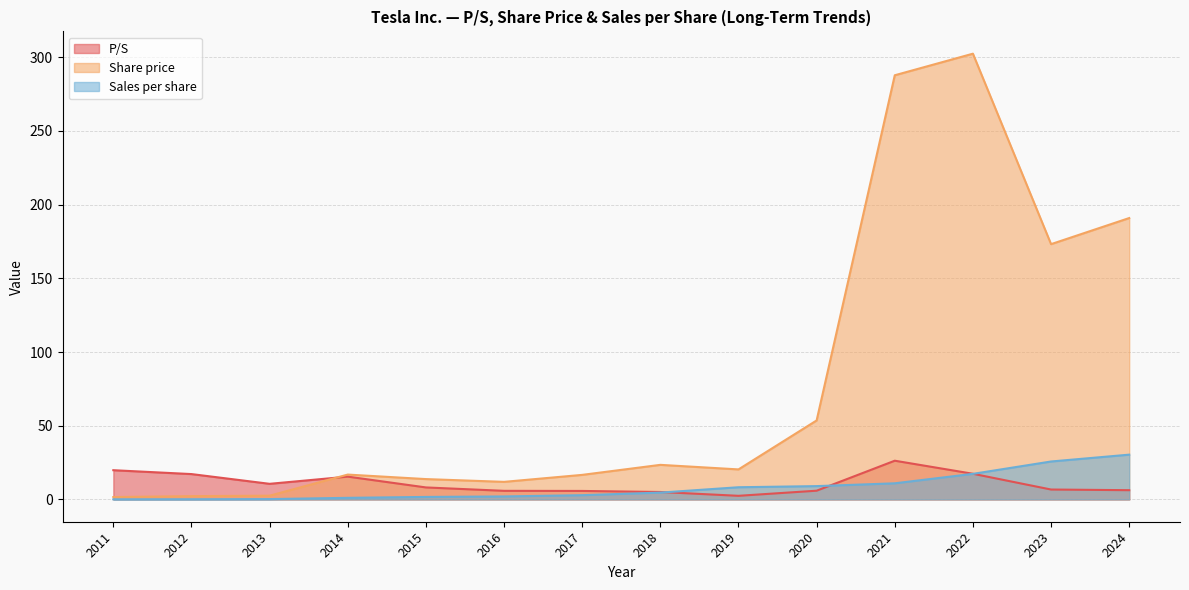

Reading left to right, list all the values displayed in this chart.

P/S: 2024=6.3	2023=6.7	2022=17.4	2021=26.3	2020=5.9	2019=2.5	2018=5.1	2017=5.8	2016=5.8	2015=8.2	2014=15.5	2013=10.6	2012=17.2	2011=19.8
Share price: 2024=190.9	2023=173.2	2022=302.4	2021=287.8	2020=53.6	2019=20.4	2018=23.5	2017=16.7	2016=11.9	2015=13.8	2014=16.9	2013=2.5	2012=2.2	2011=1.6
Sales per share: 2024=30.4	2023=25.8	2022=17.4	2021=10.9	2020=9.0	2019=8.3	2018=4.6	2017=2.9	2016=2.0	2015=1.7	2014=1.1	2013=0.2	2012=0.1	2011=0.1